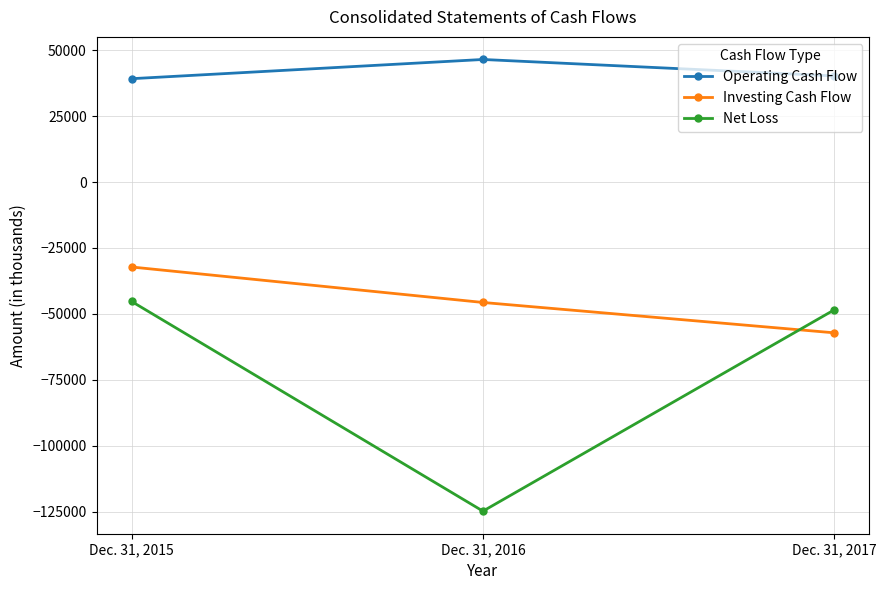

Reading left to right, list all the values displayed in this chart.

Operating Cash Flow: 39165	46449	40208
Investing Cash Flow: -32209	-45650	-57157
Net Loss: -45273	-124742	-48443